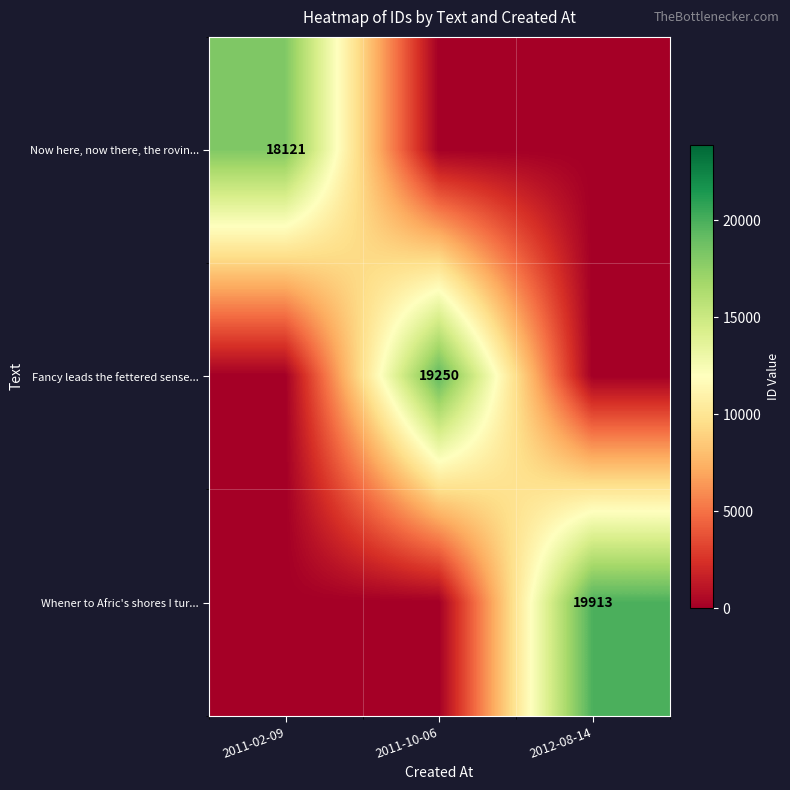

The Whener to Afric's shores I tur... series shows 19913 at 2012-08-14. True or false?

True